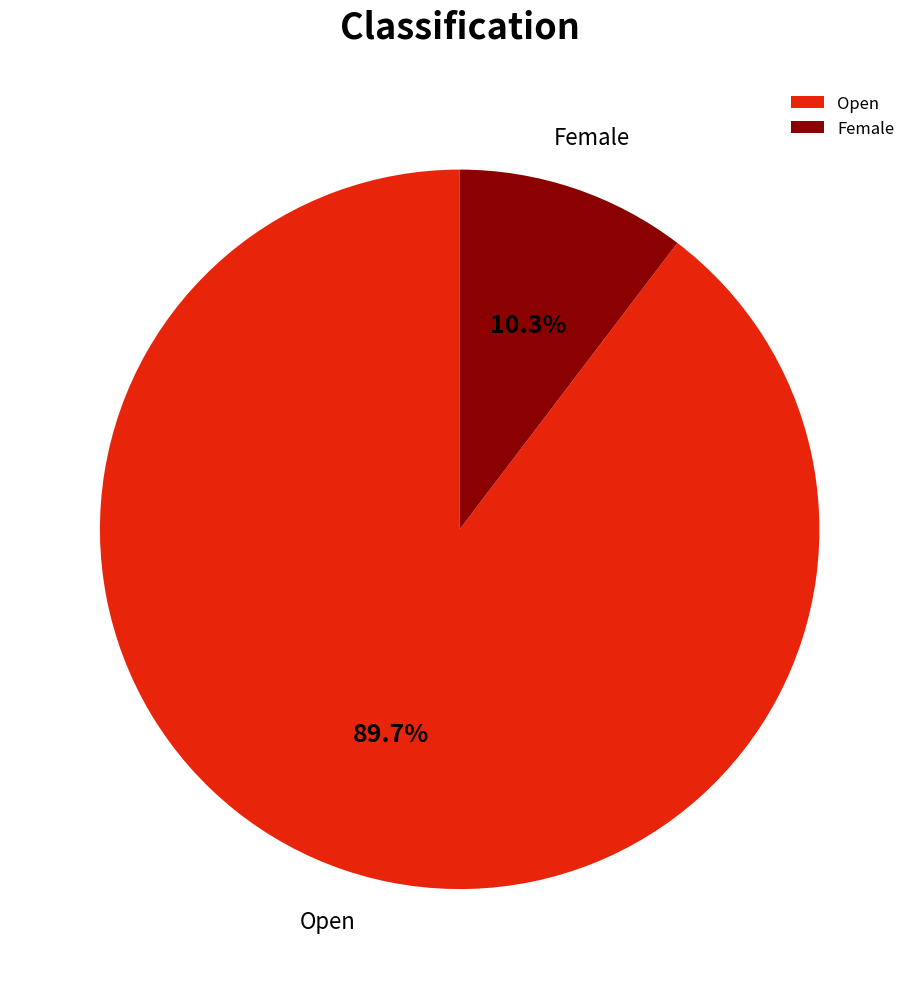

What is the largest slice in the pie chart?

Open